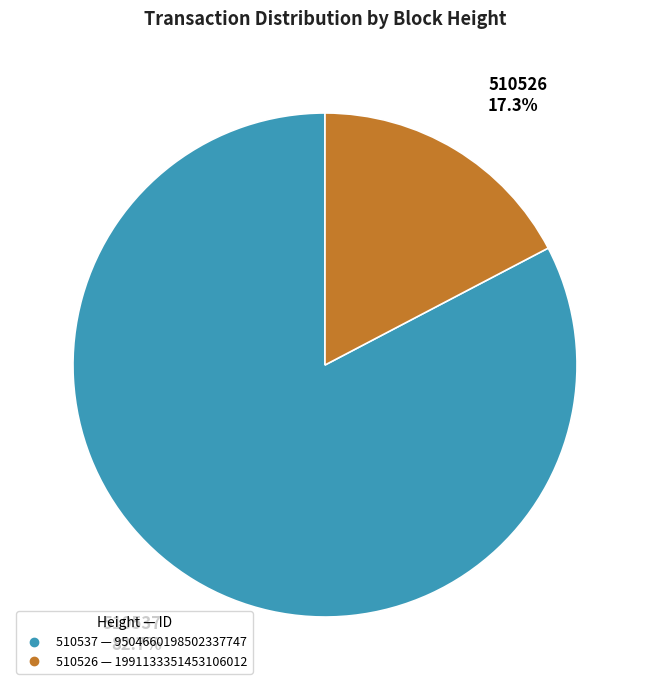

Count the number of slices in the pie.

2